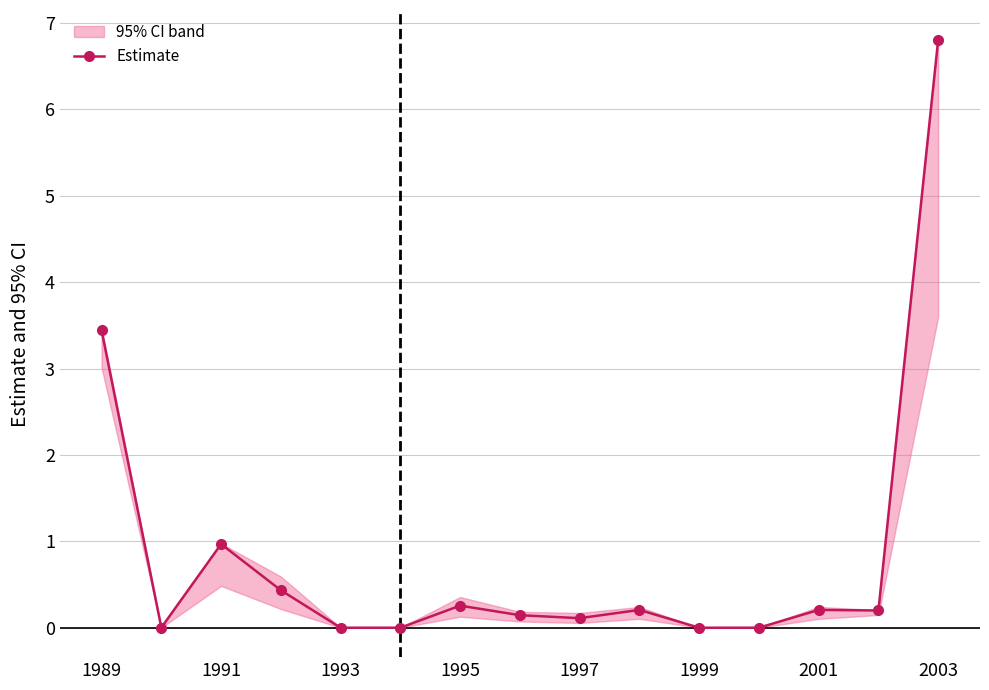

Where is the first local maximum for Estimate?

1991